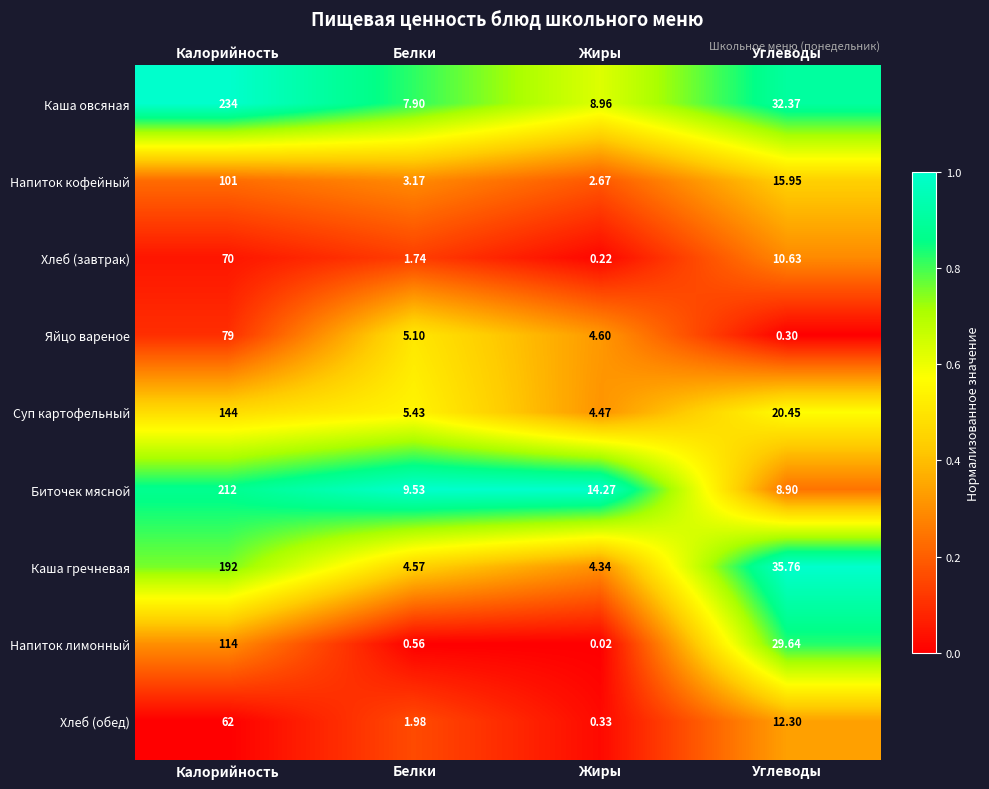

Which series changed the most between Калорийность and Белки?

Каша овсяная